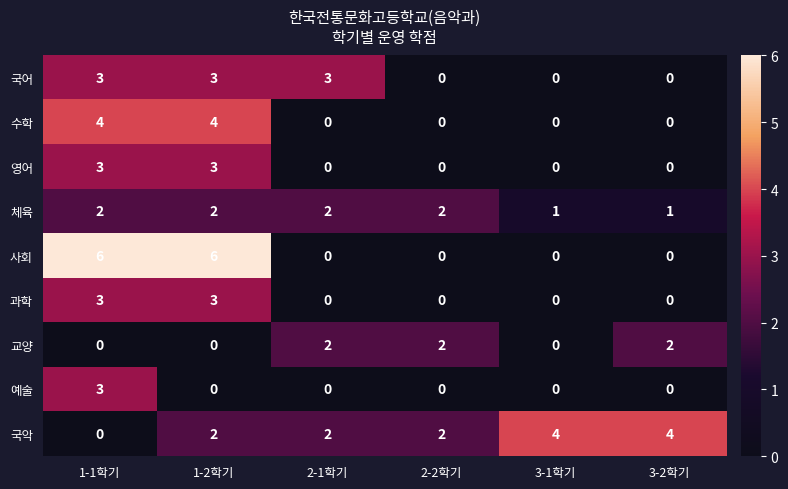

What is the greatest value displayed?

6